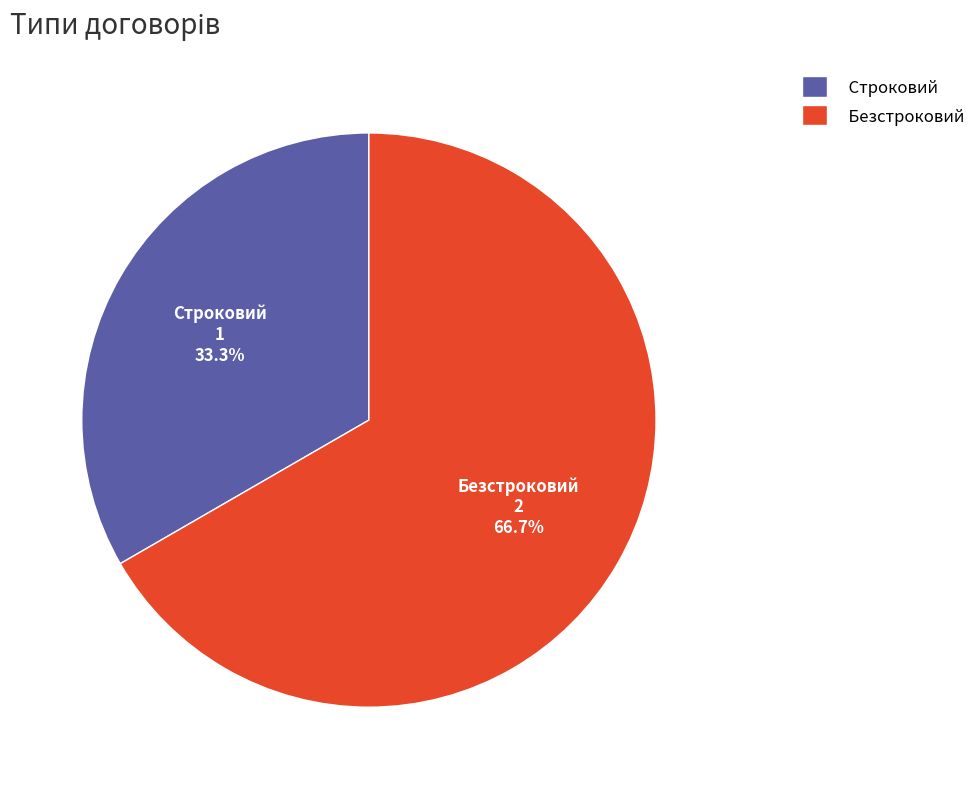

Which slice represents more than half of the pie?

Безстроковий